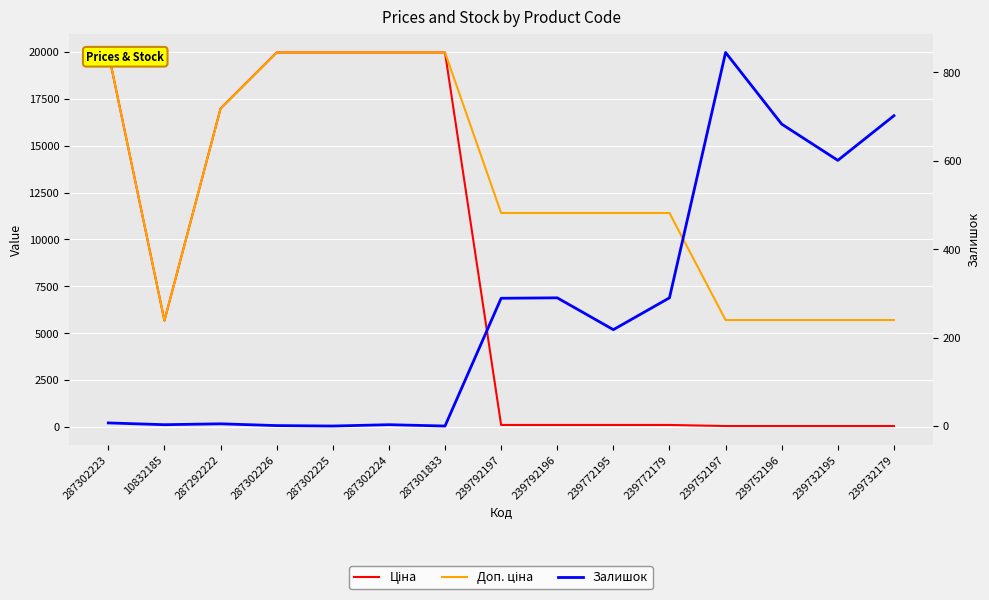

At which category is the sum across all series the highest?

287302223